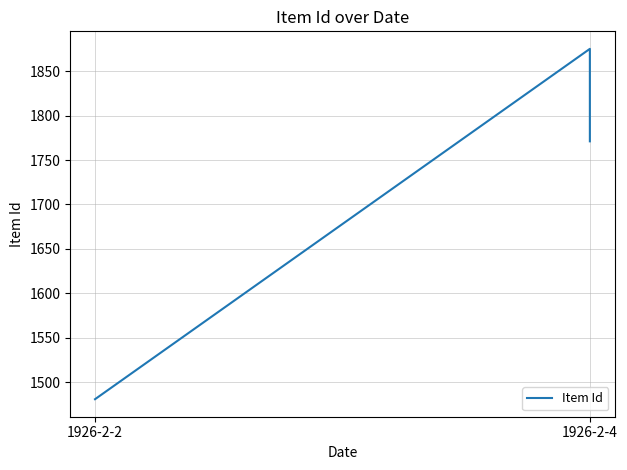

Where is the data nearest to the value 1678?

1926-2-4